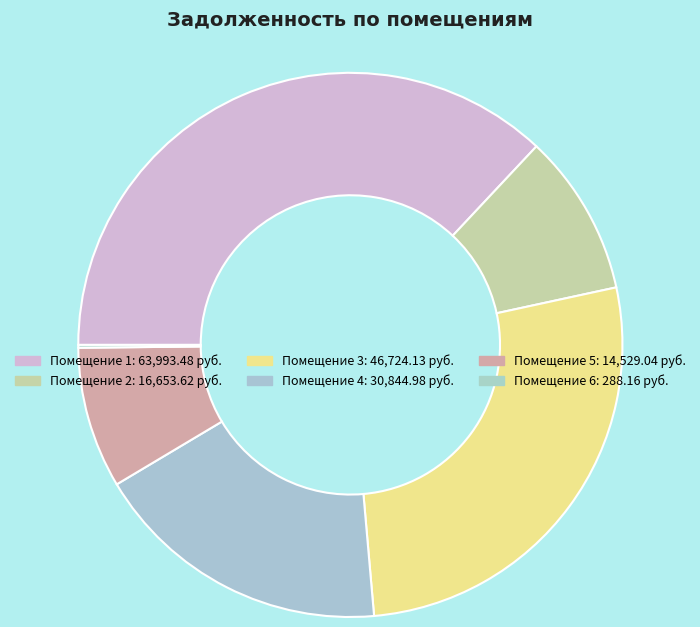

Which slice is the largest?

1